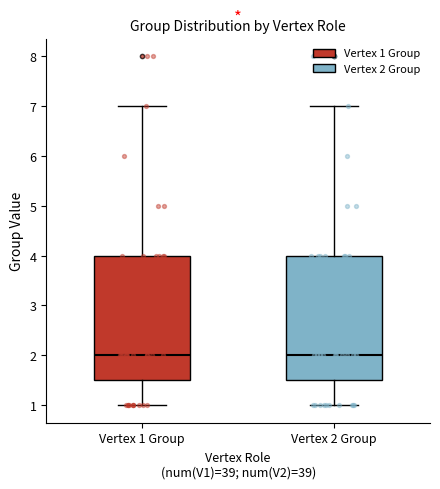

Reading left to right, read every box against the y-axis: the position of its median line, the range the box covers, and the ends of its whiskers. The values are not printed on the chart, so give them approximately, as read against the axis.

Vertex 1 Group: median 2.0, box 1.5 to 4.0, whiskers 1.0 to 7.0
Vertex 2 Group: median 2.0, box 1.5 to 4.0, whiskers 1.0 to 7.0